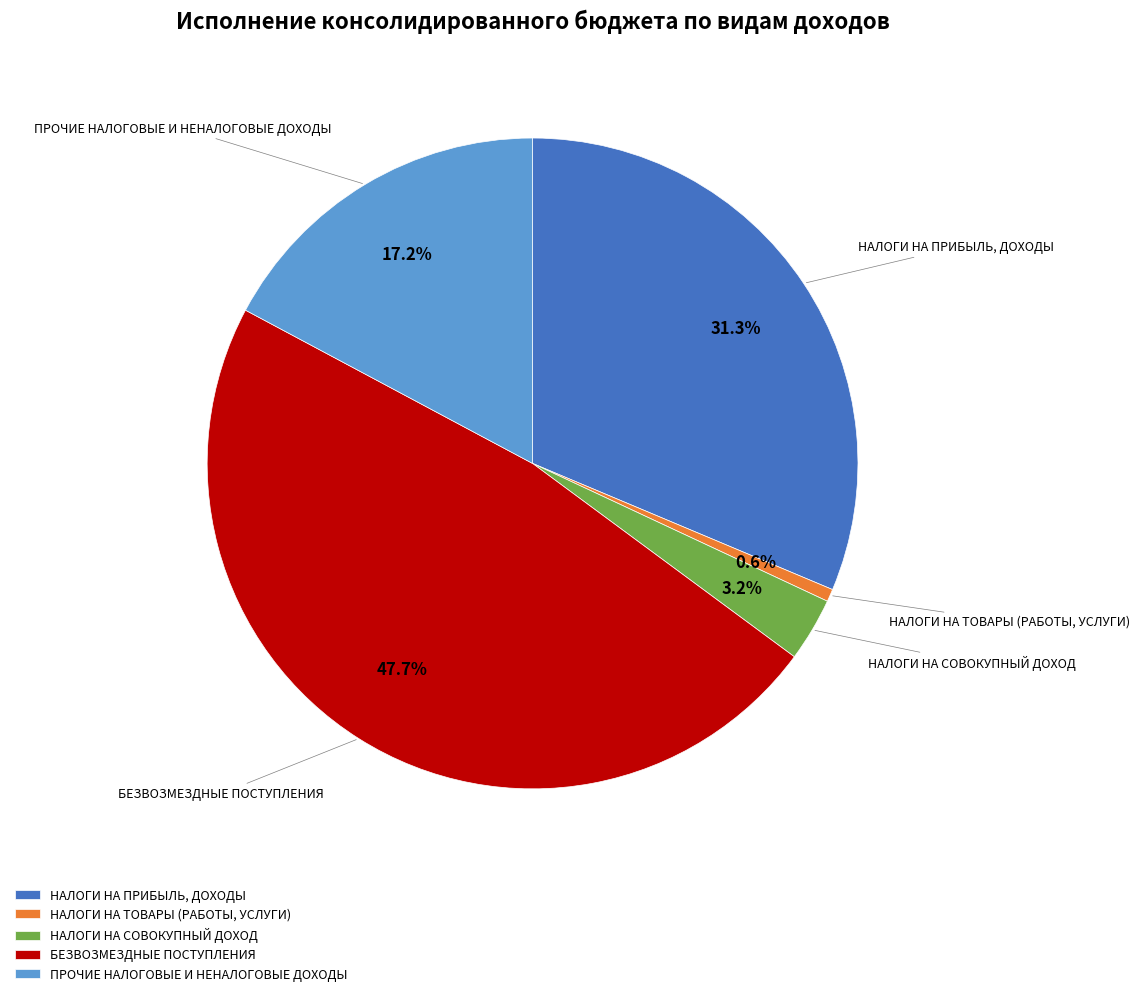

Is НАЛОГИ НА ПРИБЫЛЬ, ДОХОДЫ the majority of the pie?

No